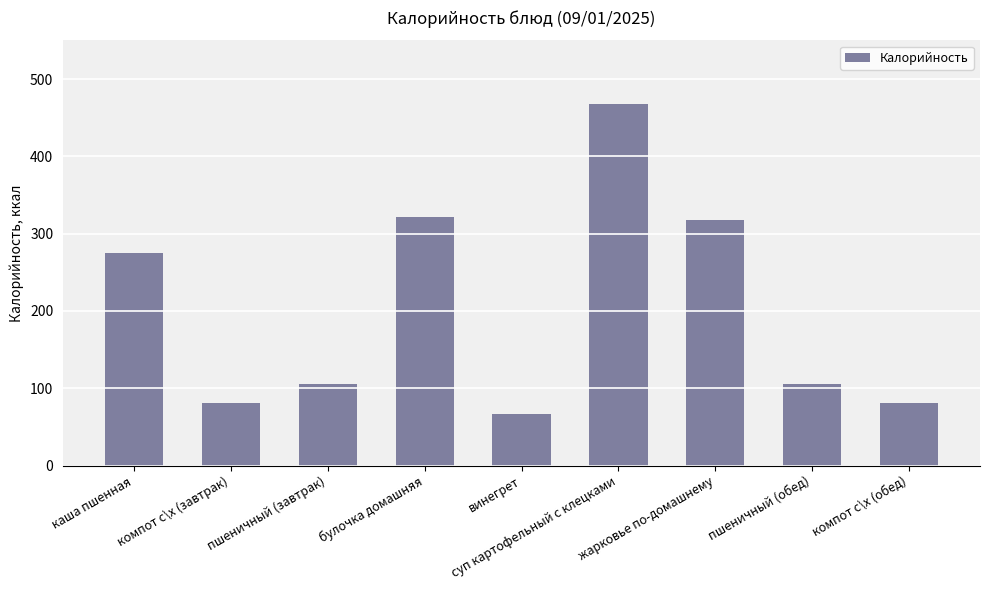

Approximately how many times larger is the value at пшеничный (обед) compared to пшеничный (завтрак)?

1.0